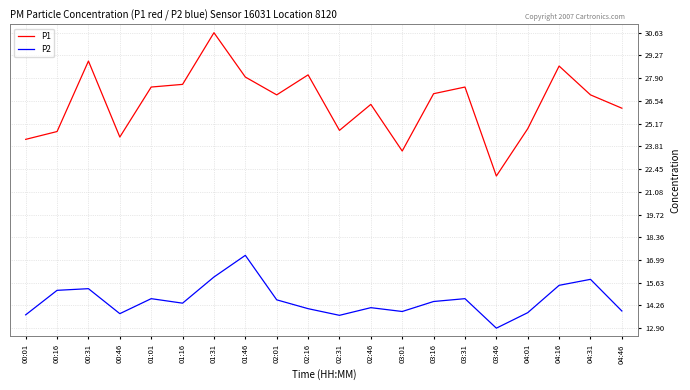

True or false: P2 has a value of 5.2 at 03:16.

False